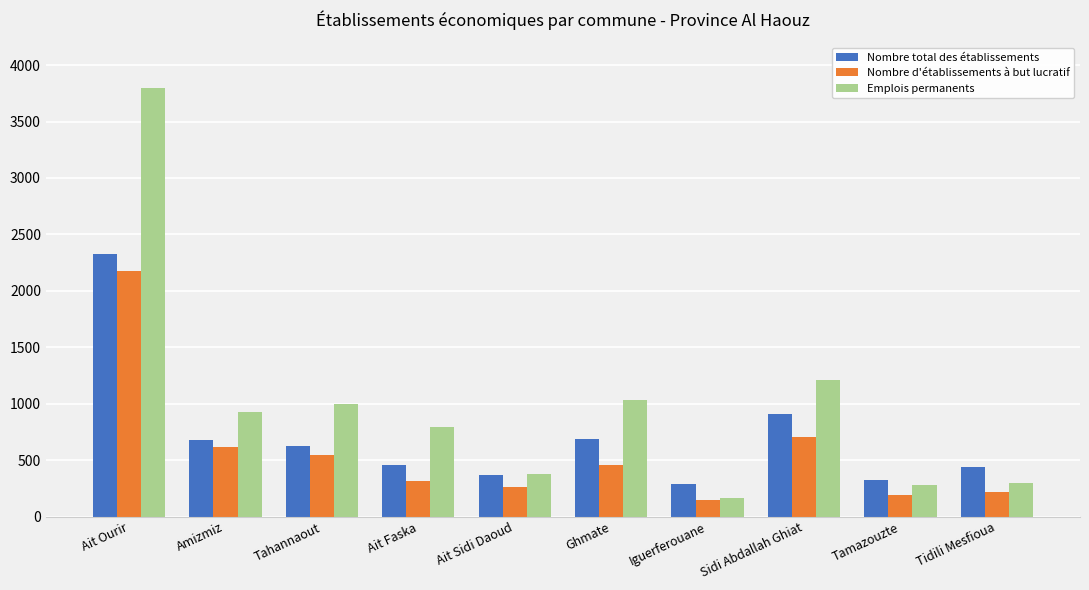

At which label does Emplois permanents reach its minimum?

Iguerferouane